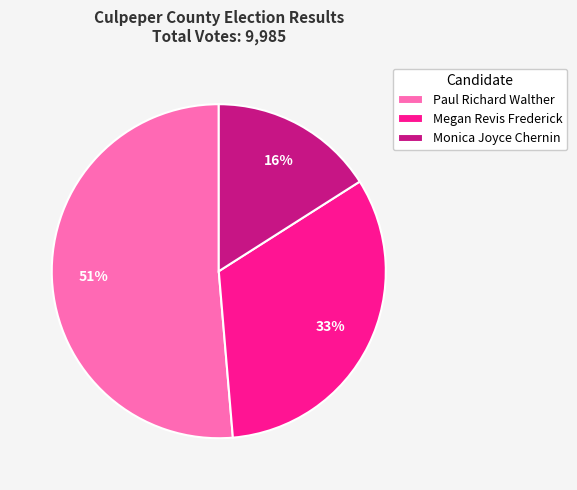

Rank the categories by value from lowest to highest.

Monica Joyce Chernin, Megan Revis Frederick, Paul Richard Walther